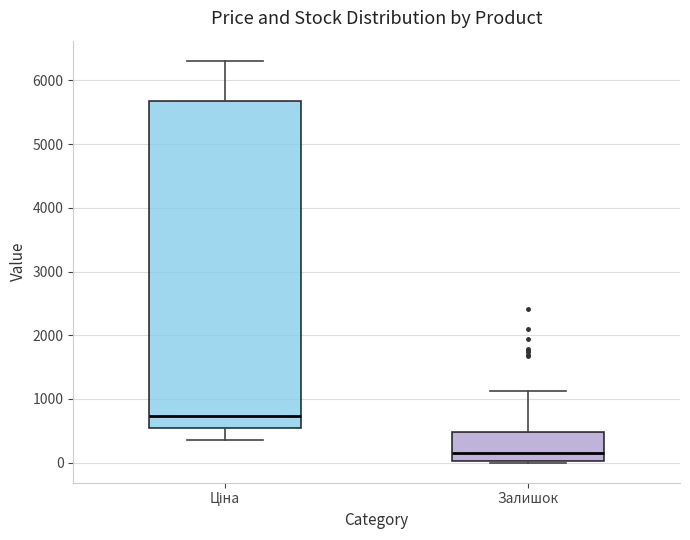

Which box has the highest median line?

Ціна